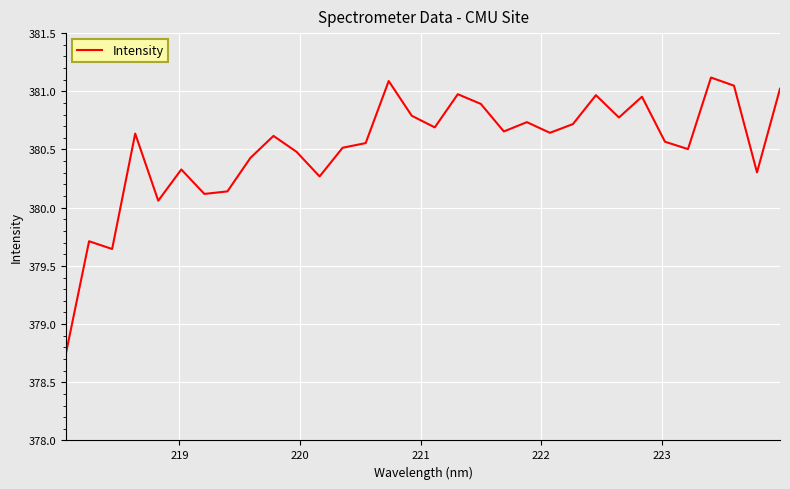

What is the difference between the maximum and minimum values?

2.4